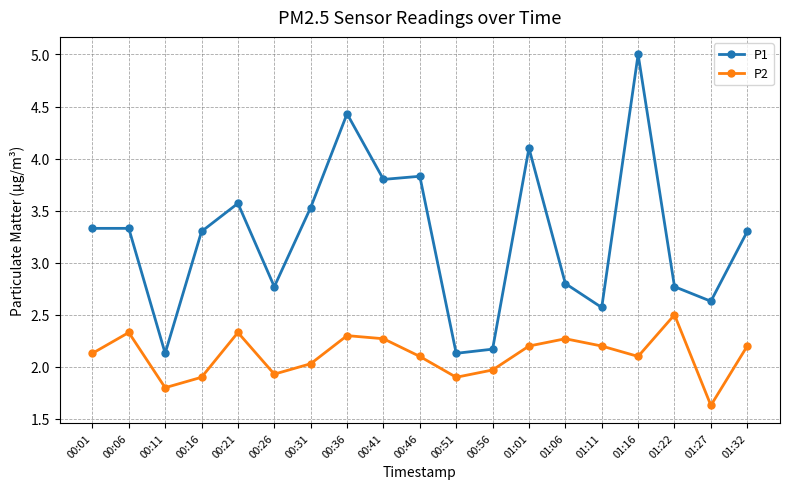

What are all the series names shown in the legend?

P1, P2